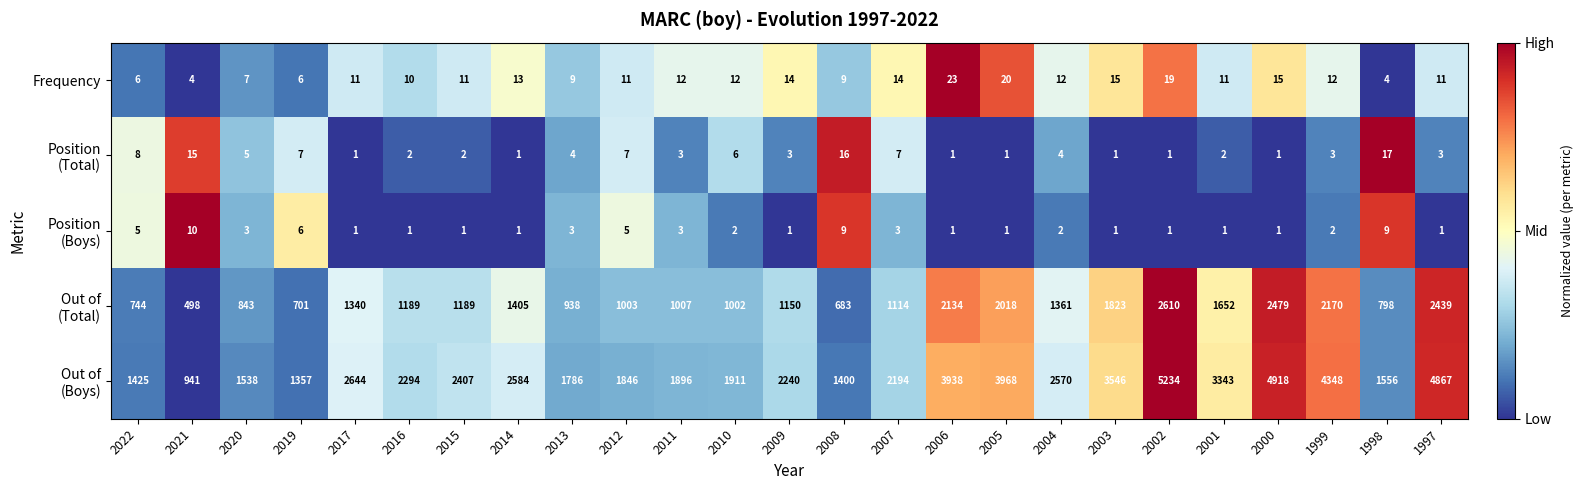

What is the sum of the Frequency values at 1997 and 2015?

22